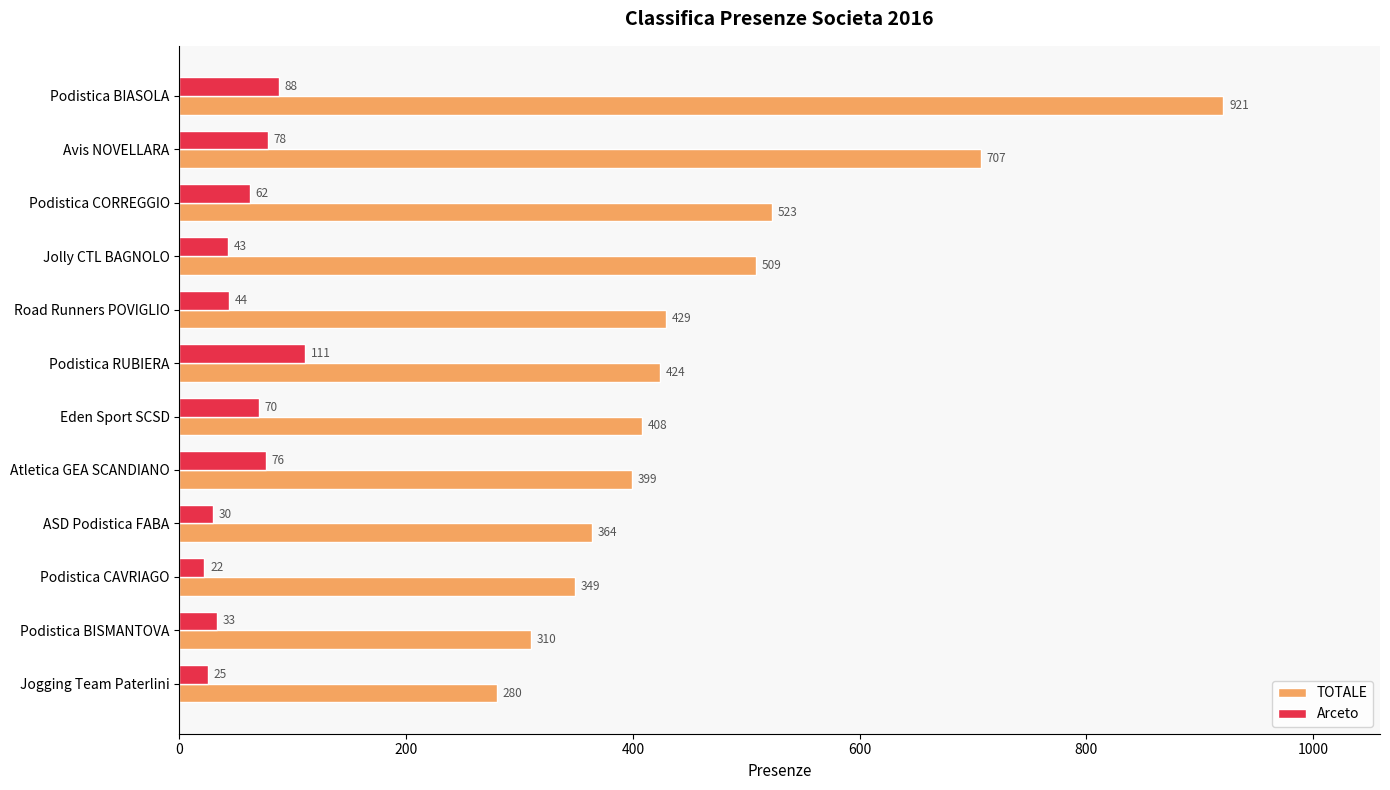

What is the approximate value of TOTALE at Podistica CORREGGIO, to the nearest 50?

500